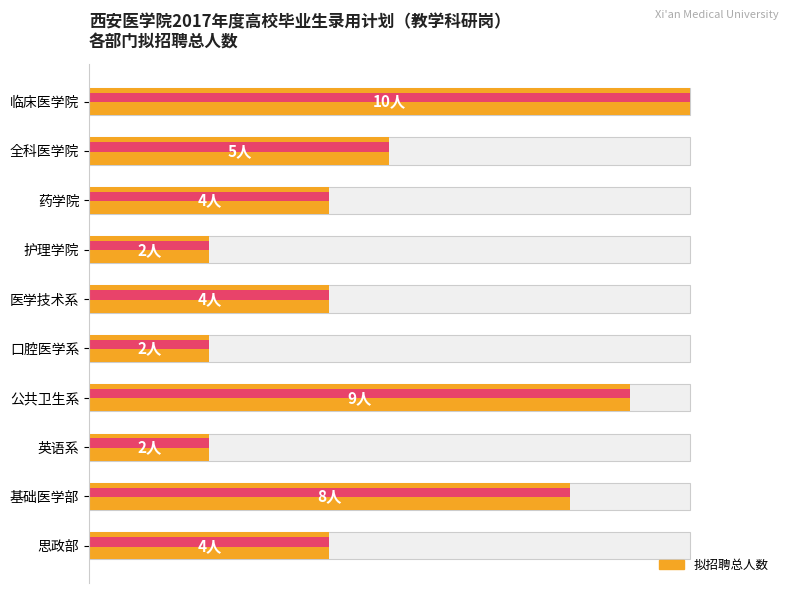

What is the value of the 各院系招聘人数 bar at the 6th from the left?

2